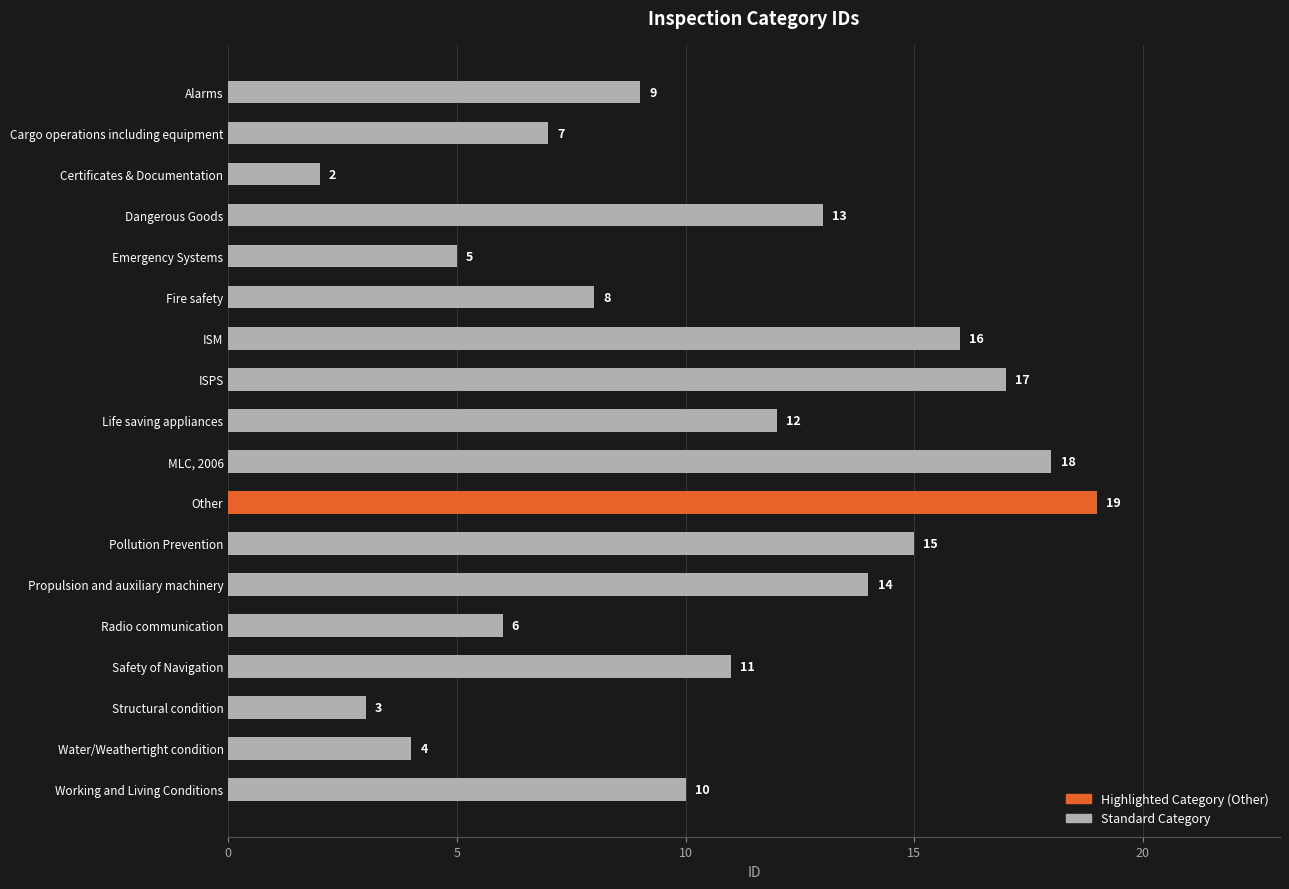

The chart shows a value of 4 at Water/Weathertight condition. True or false?

True